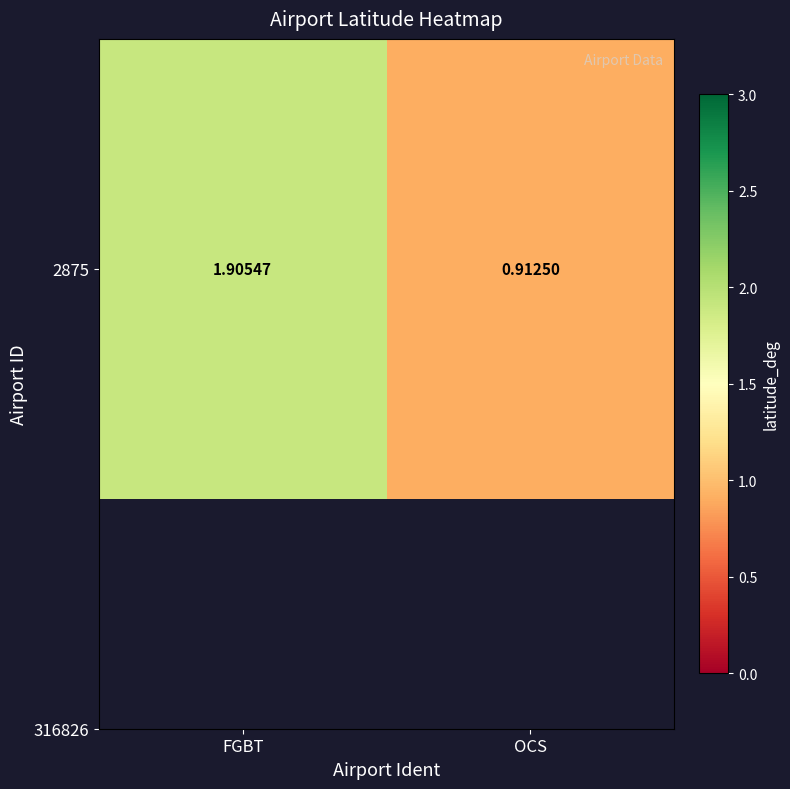

The chart shows a value of 1.9 at FGBT. True or false?

True